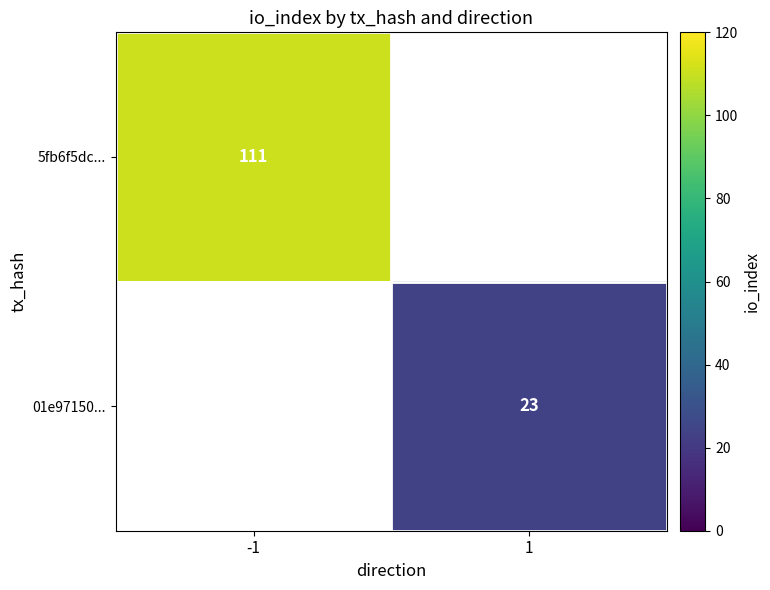

True or false: 5fb6f5dc... has a value of 170 at -1.

False